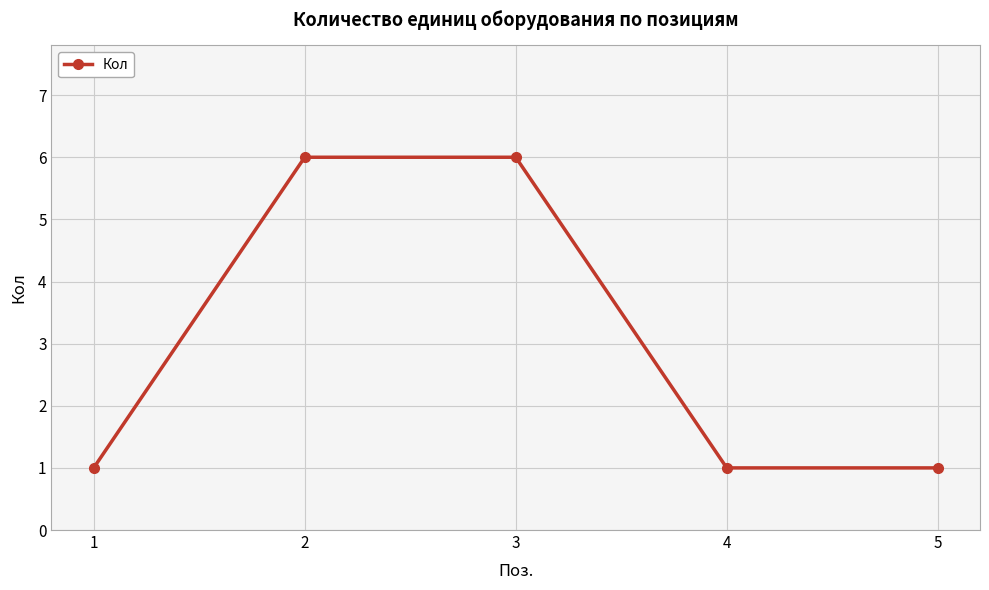

What value does the data have at 4?

1